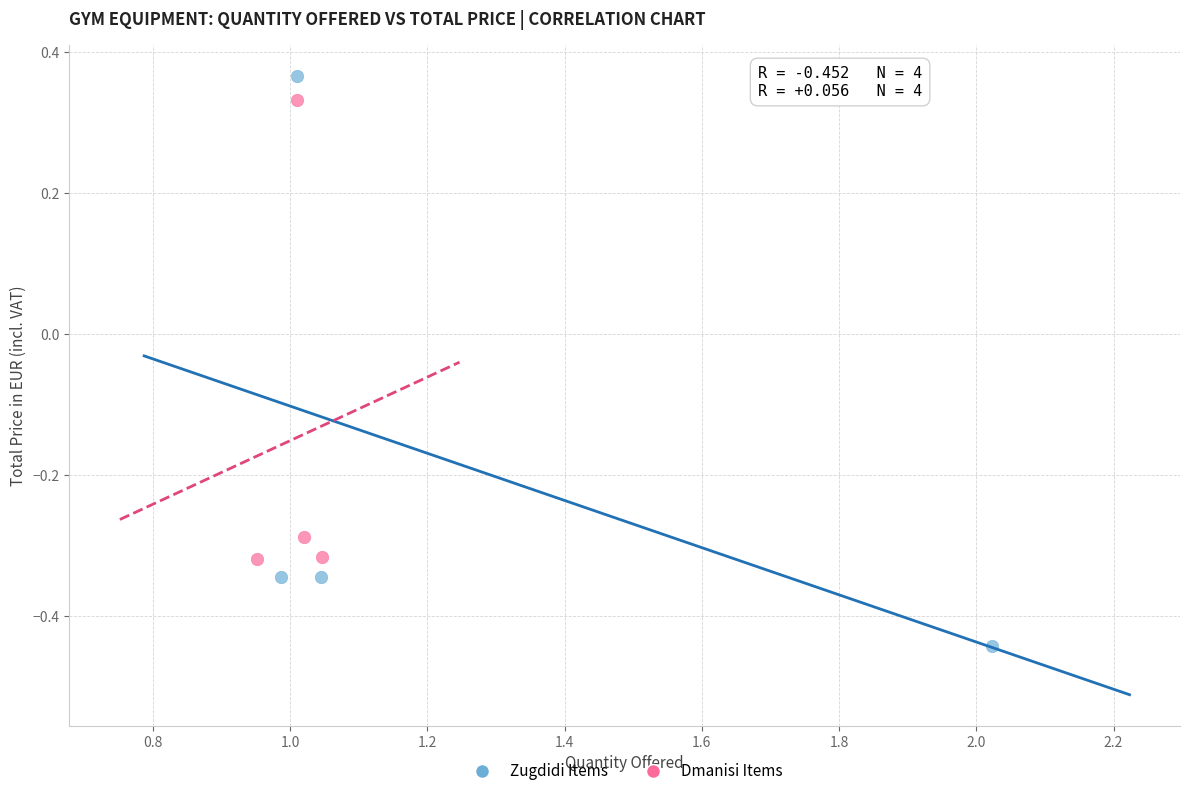

Which series has the widest spread of Y values?

Zugdidi Items